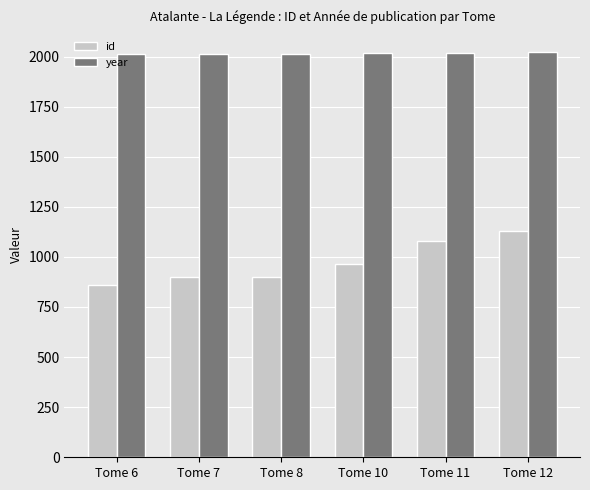

Is the value of year at Tome 6 greater than the value of id at Tome 7?

Yes